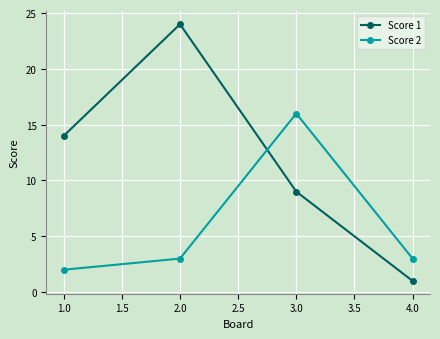

Between which two adjacent categories do Score 1 and Score 2 first intersect?

2.0 and 3.0